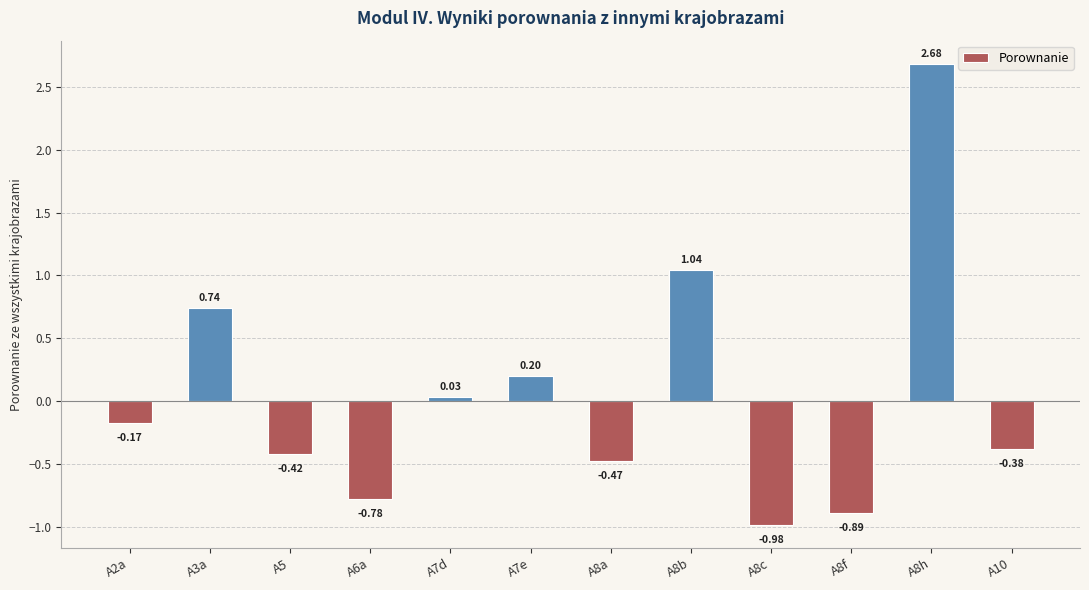

What is the difference between the values at A8b and A8f?

1.9